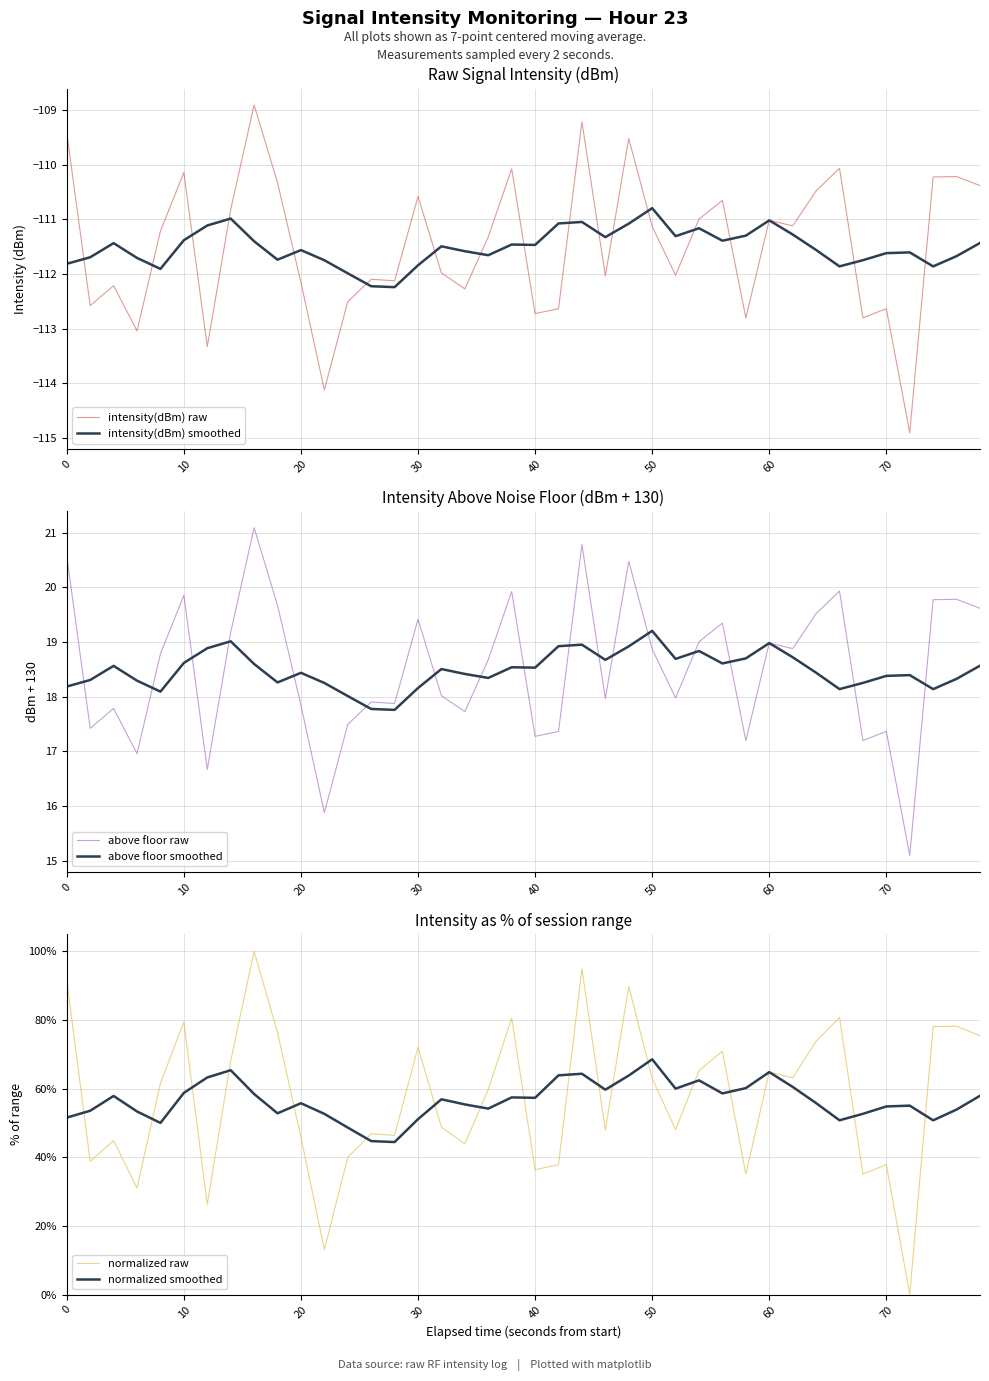

What is the highest value of the intensity(dBm) raw series?

-108.9